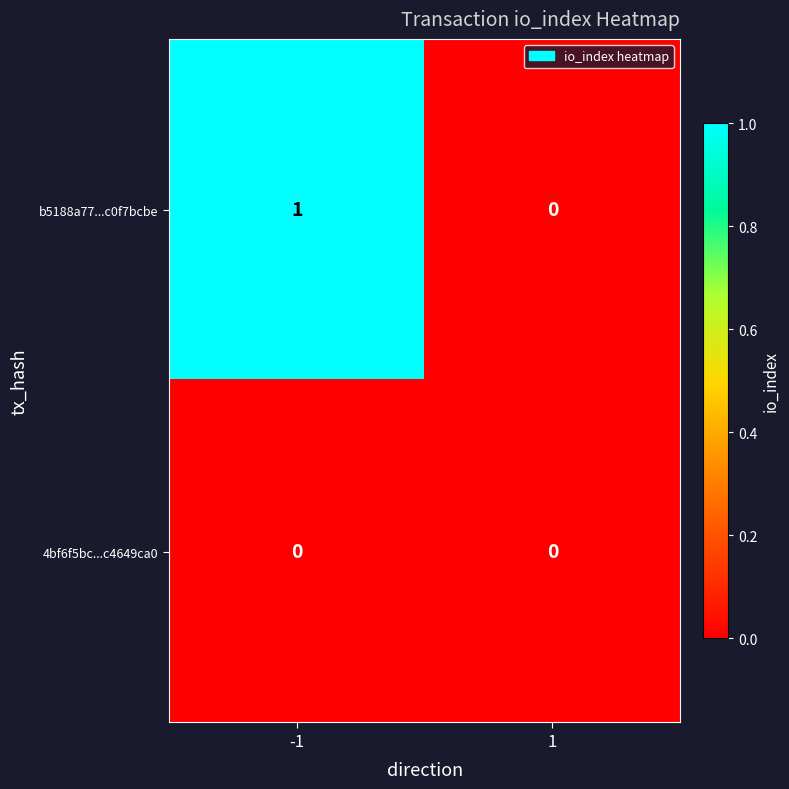

How many categories are shown in the chart?

2